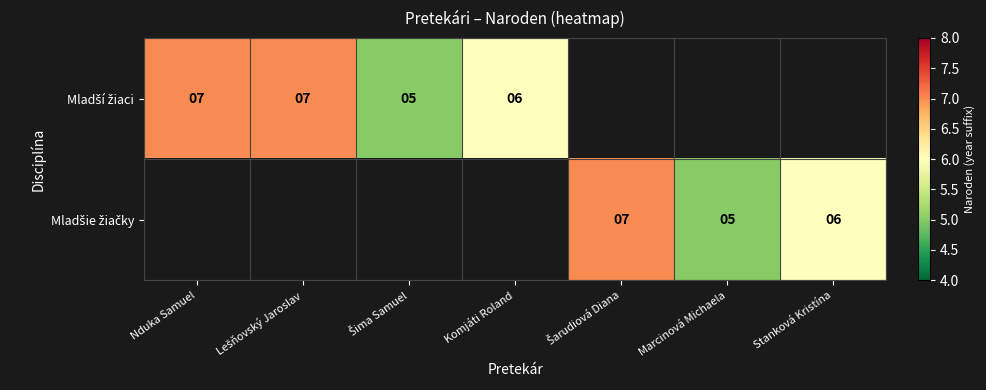

Rank the categories by Mladšie žiačky value from lowest to highest.

Marcinová Michaela, Nduka Samuel, Lešňovský Jaroslav, Šima Samuel, Komjáti Roland, Stanková Kristína, Šarudiová Diana